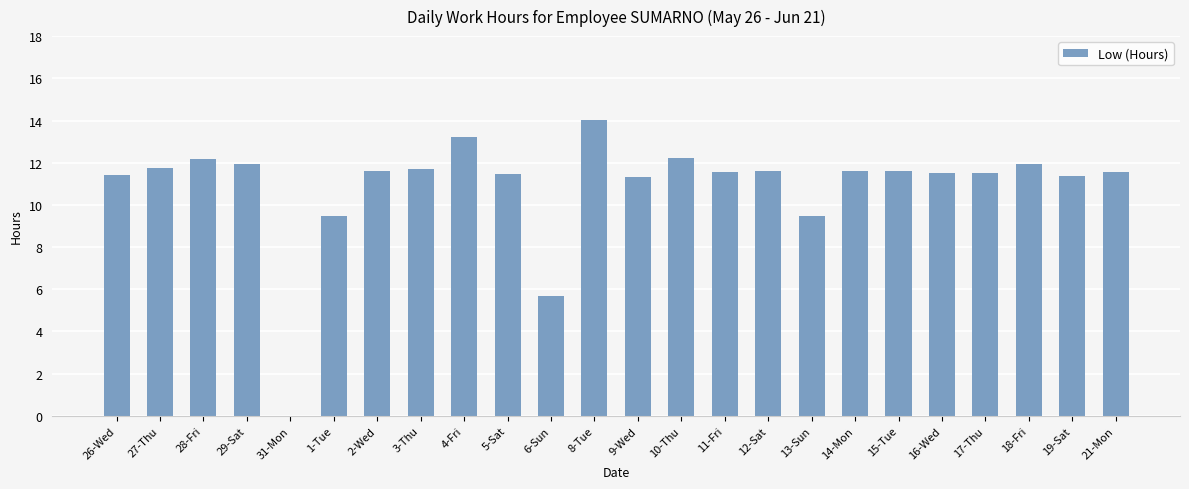

What is the sum of the values at 21-Mon and 1-Tue?

21.0